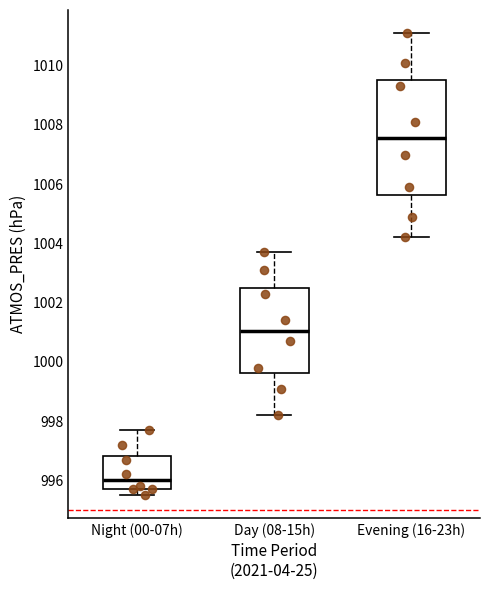

Reading left to right, read every box against the y-axis: the position of its median line, the range the box covers, and the ends of its whiskers. The values are not printed on the chart, so give them approximately, as read against the axis.

Night (00-07h): median 996.0, box 995.8 to 996.8, whiskers 995.6 to 997.8
Day (08-15h): median 1001.0, box 999.6 to 1002.6, whiskers 998.2 to 1003.8
Evening (16-23h): median 1007.6, box 1005.6 to 1009.6, whiskers 1004.2 to 1011.2